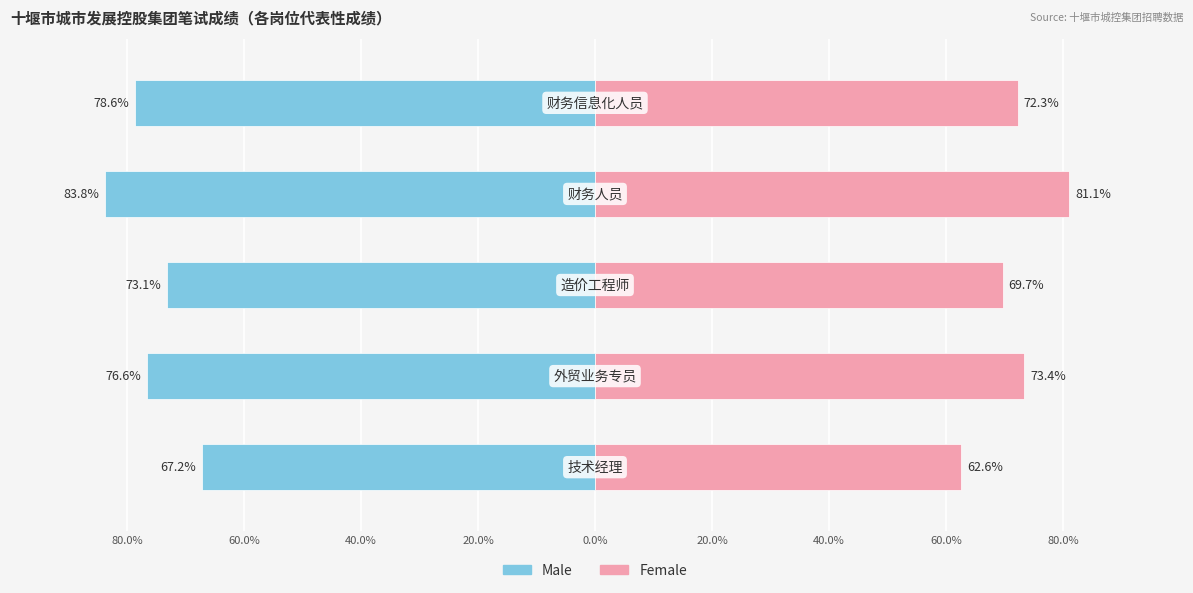

How many bars are there in each group?

2